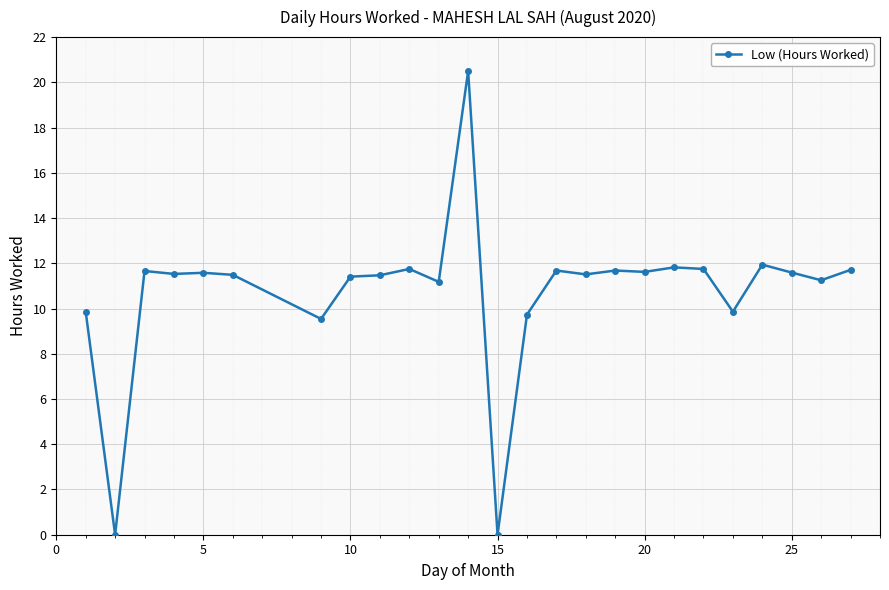

What is the value of the 5th point from the left?

11.6